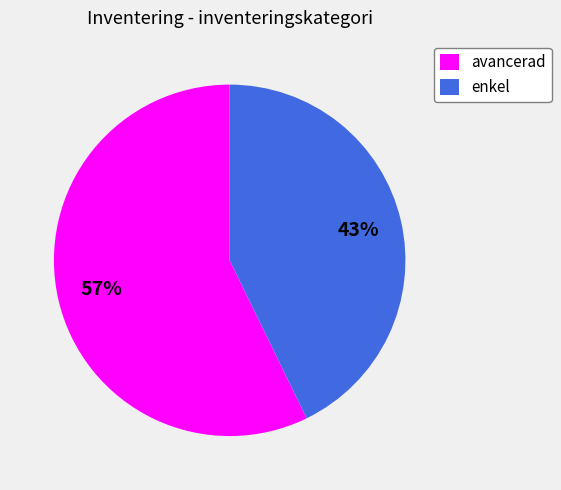

Combined, do enkel and avancerad account for over 50%?

Yes